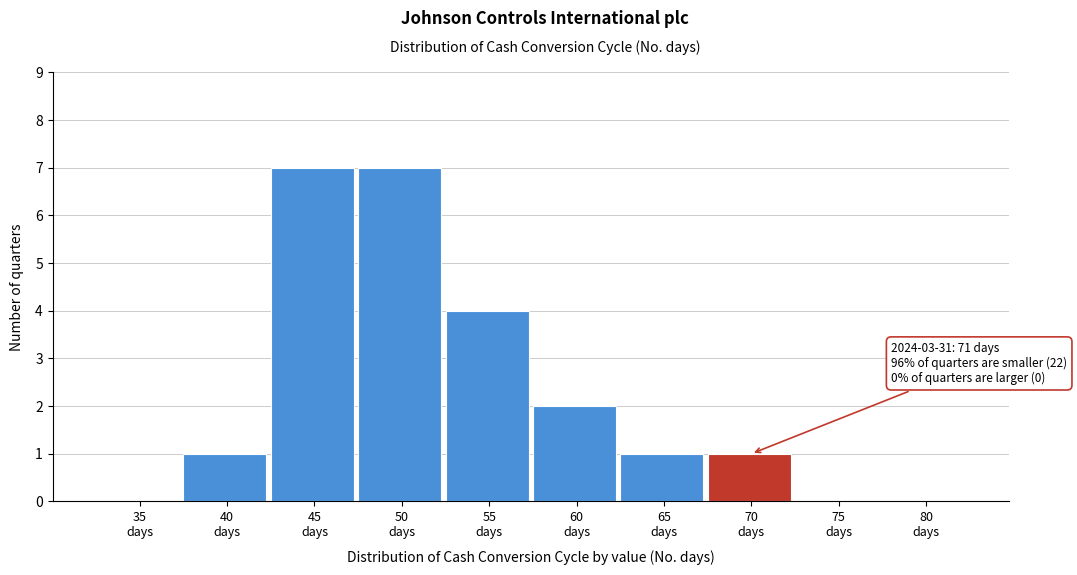

What is the greatest value displayed?

7